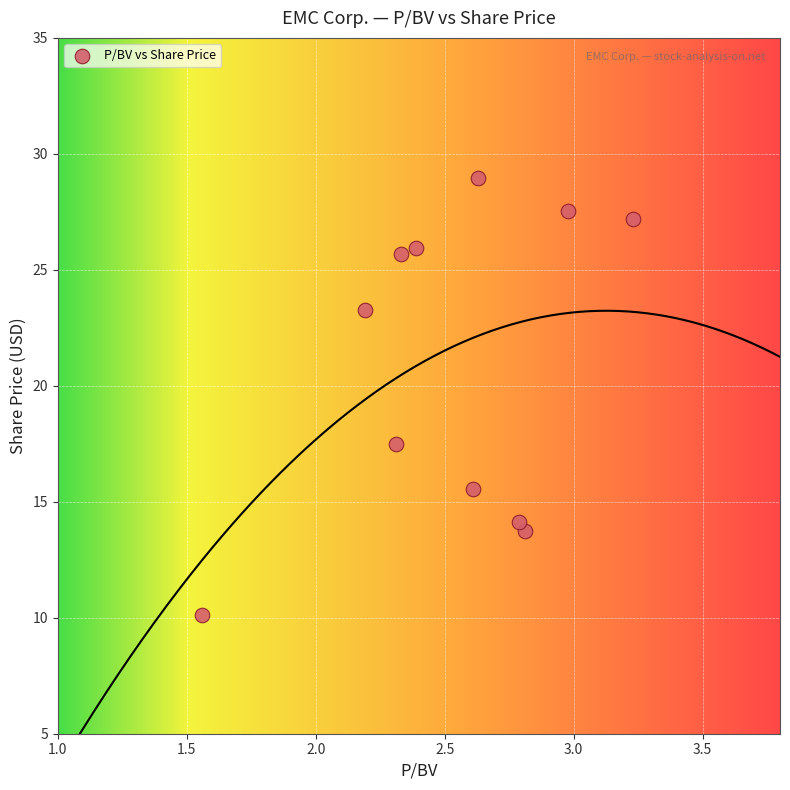

What Y value in the scatter plot is closest to 19?

17.5